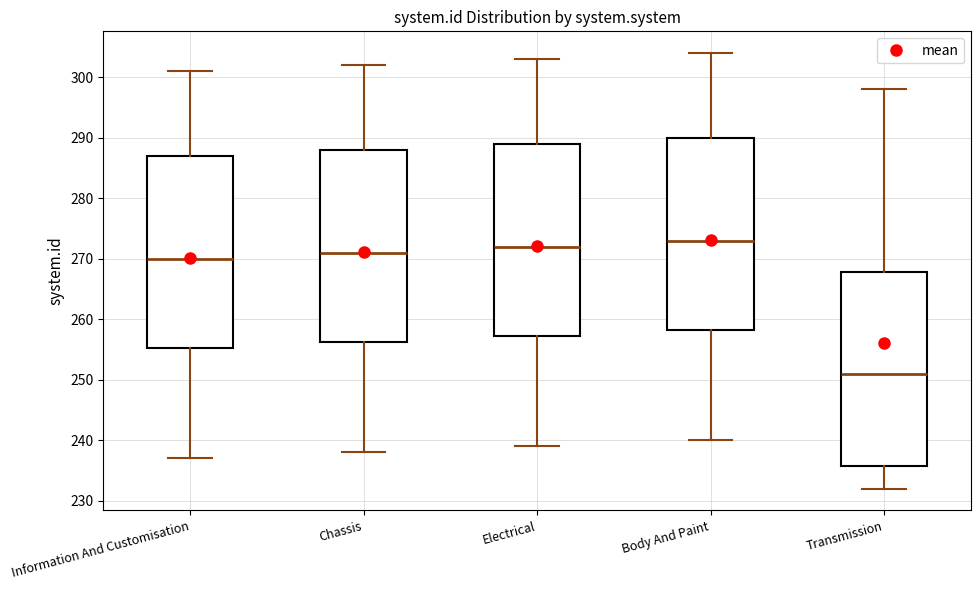

Where is the upper edge of the box for Transmission on the y-axis? The values are not printed on the chart, so give them approximately, as read against the axis.

268